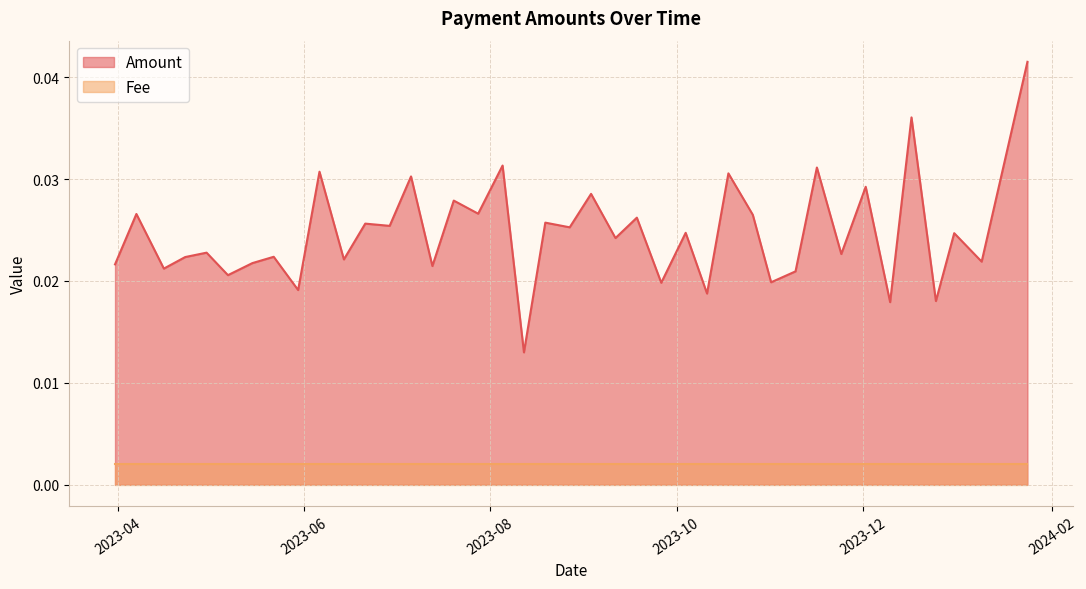

Which has a higher value, 2023-12-31 or 2023-10-18?

2023-10-18